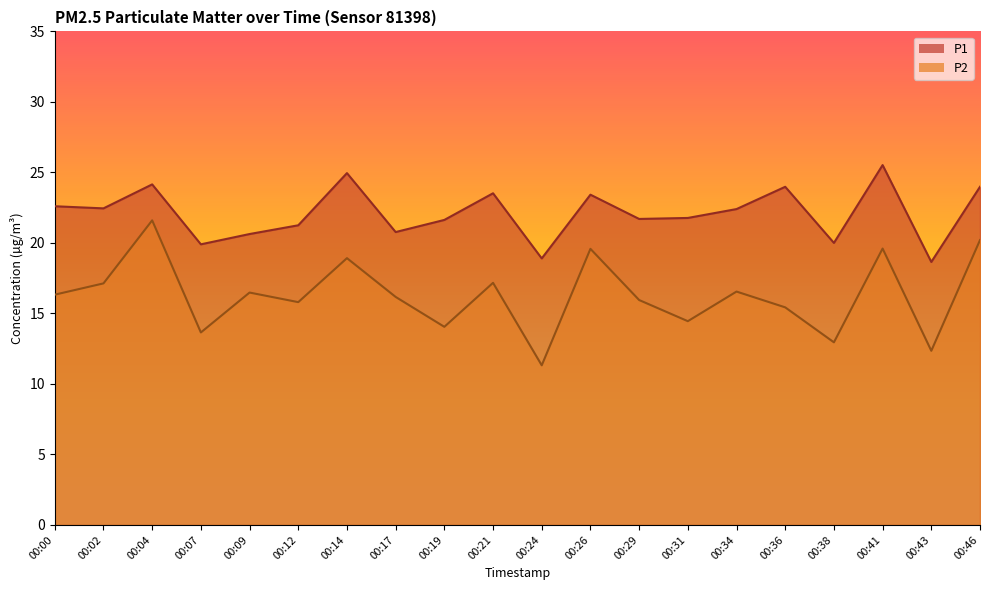

Reading left to right, list all the values displayed in this chart.

P1: 00:00=22.6	00:02=22.4	00:04=24.1	00:07=19.9	00:09=20.6	00:12=21.2	00:14=24.9	00:17=20.8	00:19=21.6	00:21=23.5	00:24=18.9	00:26=23.4	00:29=21.7	00:31=21.8	00:34=22.4	00:36=24.0	00:38=20.0	00:41=25.5	00:43=18.6	00:46=24.0
P2: 00:00=16.3	00:02=17.1	00:04=21.6	00:07=13.7	00:09=16.5	00:12=15.8	00:14=18.9	00:17=16.2	00:19=14.1	00:21=17.2	00:24=11.3	00:26=19.6	00:29=15.9	00:31=14.4	00:34=16.6	00:36=15.4	00:38=12.9	00:41=19.6	00:43=12.3	00:46=20.2